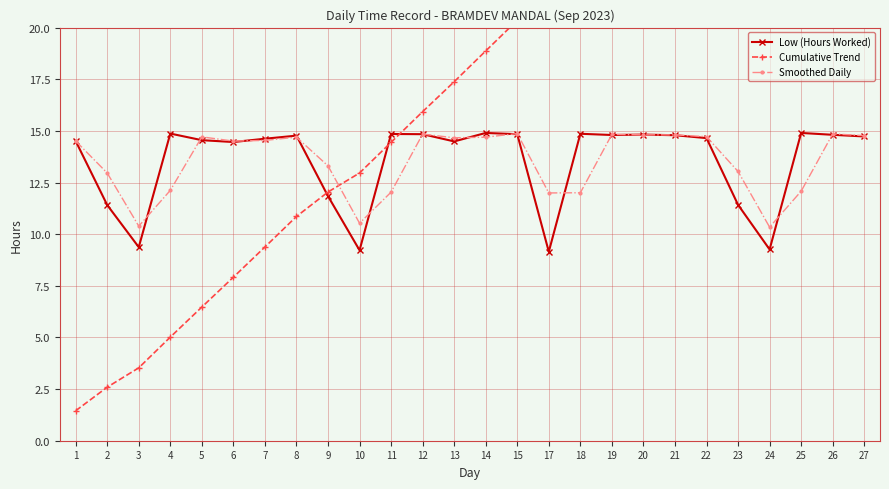

What is the difference between the highest and lowest values at 1?

13.1